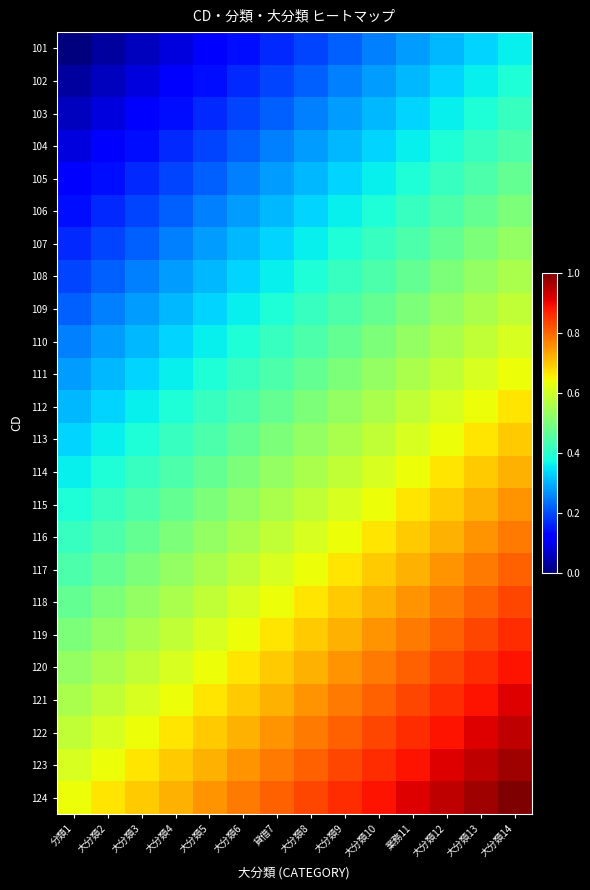

Reading left to right, what are all the values shown in this chart?

101: 分類1=0.0	大分類2=0.0	大分類3=0.1	大分類4=0.1	大分類5=0.1	大分類6=0.1	貸借7=0.2	大分類8=0.2	大分類9=0.2	大分類10=0.2	業務11=0.3	大分類12=0.3	大分類13=0.3	大分類14=0.4
102: 分類1=0.0	大分類2=0.1	大分類3=0.1	大分類4=0.1	大分類5=0.1	大分類6=0.2	貸借7=0.2	大分類8=0.2	大分類9=0.2	大分類10=0.3	業務11=0.3	大分類12=0.3	大分類13=0.4	大分類14=0.4
103: 分類1=0.1	大分類2=0.1	大分類3=0.1	大分類4=0.1	大分類5=0.2	大分類6=0.2	貸借7=0.2	大分類8=0.2	大分類9=0.3	大分類10=0.3	業務11=0.3	大分類12=0.4	大分類13=0.4	大分類14=0.4
104: 分類1=0.1	大分類2=0.1	大分類3=0.1	大分類4=0.2	大分類5=0.2	大分類6=0.2	貸借7=0.2	大分類8=0.3	大分類9=0.3	大分類10=0.3	業務11=0.4	大分類12=0.4	大分類13=0.4	大分類14=0.4
105: 分類1=0.1	大分類2=0.1	大分類3=0.2	大分類4=0.2	大分類5=0.2	大分類6=0.2	貸借7=0.3	大分類8=0.3	大分類9=0.3	大分類10=0.4	業務11=0.4	大分類12=0.4	大分類13=0.4	大分類14=0.5
106: 分類1=0.1	大分類2=0.2	大分類3=0.2	大分類4=0.2	大分類5=0.2	大分類6=0.3	貸借7=0.3	大分類8=0.3	大分類9=0.4	大分類10=0.4	業務11=0.4	大分類12=0.4	大分類13=0.5	大分類14=0.5
107: 分類1=0.2	大分類2=0.2	大分類3=0.2	大分類4=0.2	大分類5=0.3	大分類6=0.3	貸借7=0.3	大分類8=0.4	大分類9=0.4	大分類10=0.4	業務11=0.4	大分類12=0.5	大分類13=0.5	大分類14=0.5
108: 分類1=0.2	大分類2=0.2	大分類3=0.2	大分類4=0.3	大分類5=0.3	大分類6=0.3	貸借7=0.4	大分類8=0.4	大分類9=0.4	大分類10=0.4	業務11=0.5	大分類12=0.5	大分類13=0.5	大分類14=0.6
109: 分類1=0.2	大分類2=0.2	大分類3=0.3	大分類4=0.3	大分類5=0.3	大分類6=0.4	貸借7=0.4	大分類8=0.4	大分類9=0.4	大分類10=0.5	業務11=0.5	大分類12=0.5	大分類13=0.6	大分類14=0.6
110: 分類1=0.2	大分類2=0.3	大分類3=0.3	大分類4=0.3	大分類5=0.4	大分類6=0.4	貸借7=0.4	大分類8=0.4	大分類9=0.5	大分類10=0.5	業務11=0.5	大分類12=0.6	大分類13=0.6	大分類14=0.6
111: 分類1=0.3	大分類2=0.3	大分類3=0.3	大分類4=0.4	大分類5=0.4	大分類6=0.4	貸借7=0.4	大分類8=0.5	大分類9=0.5	大分類10=0.5	業務11=0.6	大分類12=0.6	大分類13=0.6	大分類14=0.6
112: 分類1=0.3	大分類2=0.3	大分類3=0.4	大分類4=0.4	大分類5=0.4	大分類6=0.4	貸借7=0.5	大分類8=0.5	大分類9=0.5	大分類10=0.6	業務11=0.6	大分類12=0.6	大分類13=0.6	大分類14=0.7
113: 分類1=0.3	大分類2=0.4	大分類3=0.4	大分類4=0.4	大分類5=0.4	大分類6=0.5	貸借7=0.5	大分類8=0.5	大分類9=0.6	大分類10=0.6	業務11=0.6	大分類12=0.6	大分類13=0.7	大分類14=0.7
114: 分類1=0.4	大分類2=0.4	大分類3=0.4	大分類4=0.4	大分類5=0.5	大分類6=0.5	貸借7=0.5	大分類8=0.6	大分類9=0.6	大分類10=0.6	業務11=0.6	大分類12=0.7	大分類13=0.7	大分類14=0.7
115: 分類1=0.4	大分類2=0.4	大分類3=0.4	大分類4=0.5	大分類5=0.5	大分類6=0.5	貸借7=0.6	大分類8=0.6	大分類9=0.6	大分類10=0.6	業務11=0.7	大分類12=0.7	大分類13=0.7	大分類14=0.8
116: 分類1=0.4	大分類2=0.4	大分類3=0.5	大分類4=0.5	大分類5=0.5	大分類6=0.6	貸借7=0.6	大分類8=0.6	大分類9=0.6	大分類10=0.7	業務11=0.7	大分類12=0.7	大分類13=0.8	大分類14=0.8
117: 分類1=0.4	大分類2=0.5	大分類3=0.5	大分類4=0.5	大分類5=0.6	大分類6=0.6	貸借7=0.6	大分類8=0.6	大分類9=0.7	大分類10=0.7	業務11=0.7	大分類12=0.8	大分類13=0.8	大分類14=0.8
118: 分類1=0.5	大分類2=0.5	大分類3=0.5	大分類4=0.6	大分類5=0.6	大分類6=0.6	貸借7=0.6	大分類8=0.7	大分類9=0.7	大分類10=0.7	業務11=0.8	大分類12=0.8	大分類13=0.8	大分類14=0.8
119: 分類1=0.5	大分類2=0.5	大分類3=0.6	大分類4=0.6	大分類5=0.6	大分類6=0.6	貸借7=0.7	大分類8=0.7	大分類9=0.7	大分類10=0.8	業務11=0.8	大分類12=0.8	大分類13=0.8	大分類14=0.9
120: 分類1=0.5	大分類2=0.6	大分類3=0.6	大分類4=0.6	大分類5=0.6	大分類6=0.7	貸借7=0.7	大分類8=0.7	大分類9=0.8	大分類10=0.8	業務11=0.8	大分類12=0.8	大分類13=0.9	大分類14=0.9
121: 分類1=0.6	大分類2=0.6	大分類3=0.6	大分類4=0.6	大分類5=0.7	大分類6=0.7	貸借7=0.7	大分類8=0.8	大分類9=0.8	大分類10=0.8	業務11=0.8	大分類12=0.9	大分類13=0.9	大分類14=0.9
122: 分類1=0.6	大分類2=0.6	大分類3=0.6	大分類4=0.7	大分類5=0.7	大分類6=0.7	貸借7=0.8	大分類8=0.8	大分類9=0.8	大分類10=0.8	業務11=0.9	大分類12=0.9	大分類13=0.9	大分類14=0.9
123: 分類1=0.6	大分類2=0.6	大分類3=0.7	大分類4=0.7	大分類5=0.7	大分類6=0.8	貸借7=0.8	大分類8=0.8	大分類9=0.8	大分類10=0.9	業務11=0.9	大分類12=0.9	大分類13=0.9	大分類14=1.0
124: 分類1=0.6	大分類2=0.7	大分類3=0.7	大分類4=0.7	大分類5=0.8	大分類6=0.8	貸借7=0.8	大分類8=0.8	大分類9=0.9	大分類10=0.9	業務11=0.9	大分類12=0.9	大分類13=1.0	大分類14=1.0